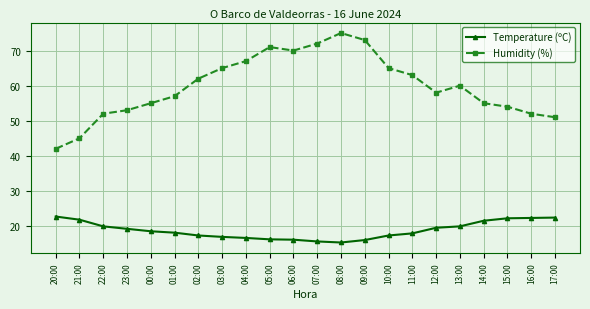

What is the minimum value for Humidity (%)?

42.0